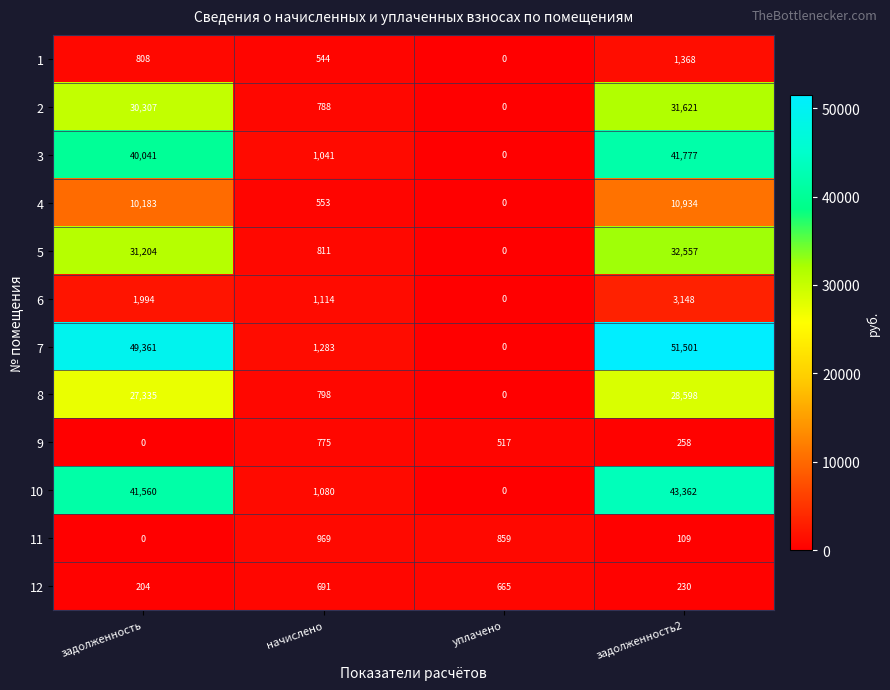

What is the difference between the highest and lowest values at уплачено?

859